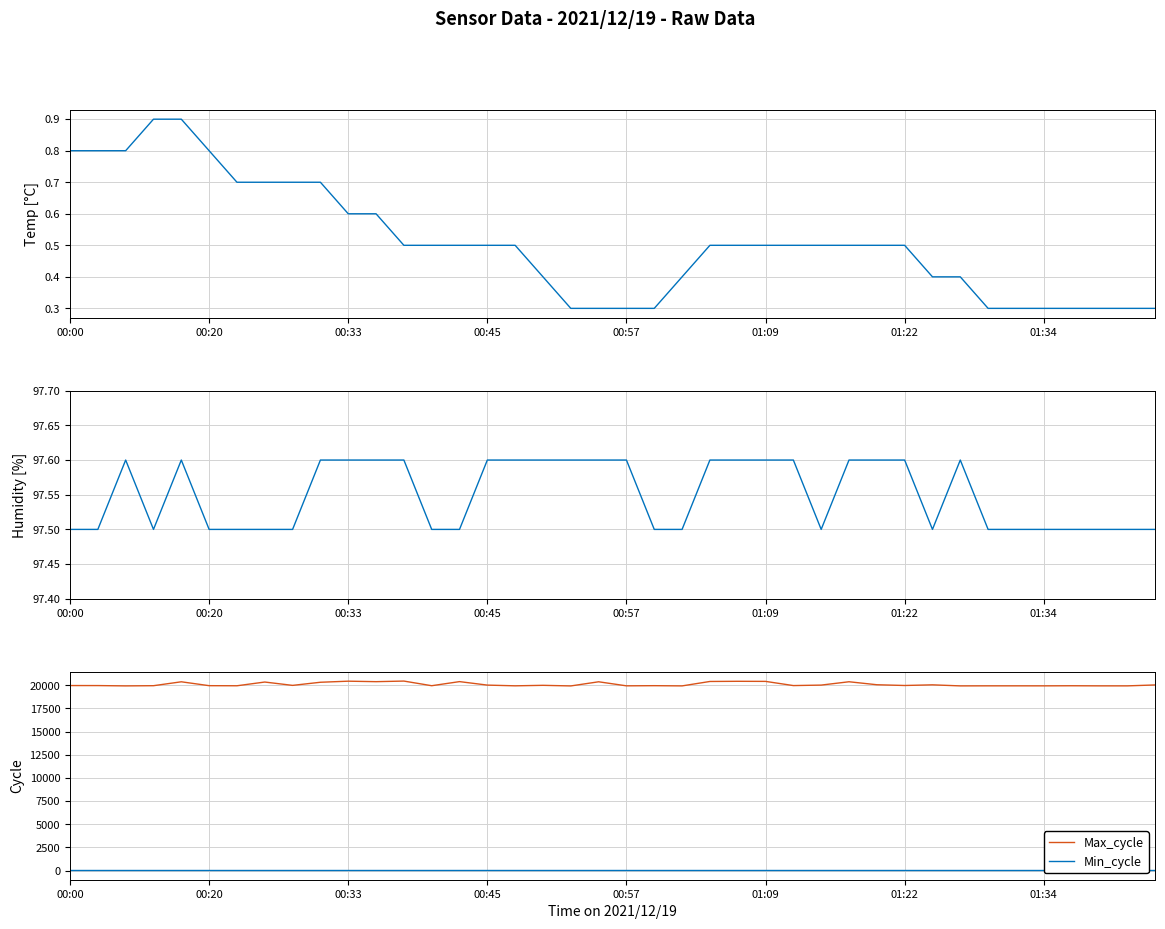

True or false: Min_cycle has a value of 11.2 at 13.

False